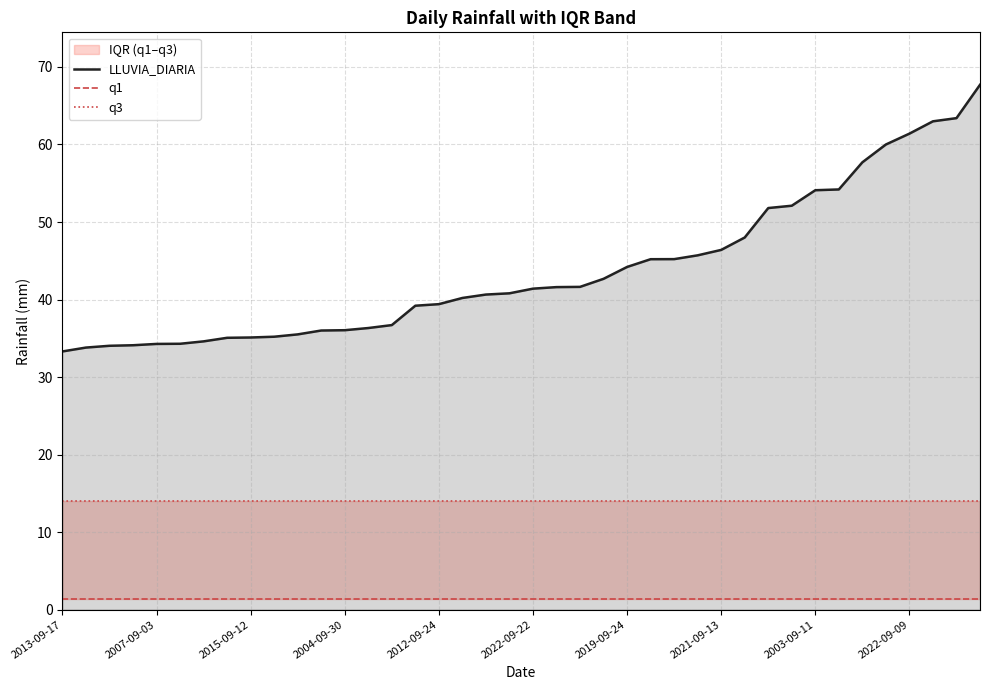

Rank the series by their average value, from lowest to highest.

q1, q3, LLUVIA_DIARIA